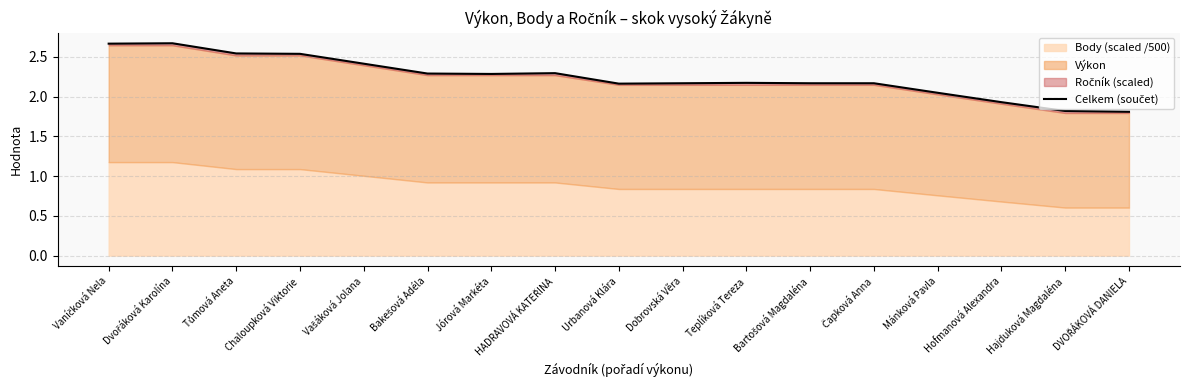

Does the chart have visible grid lines?

Yes